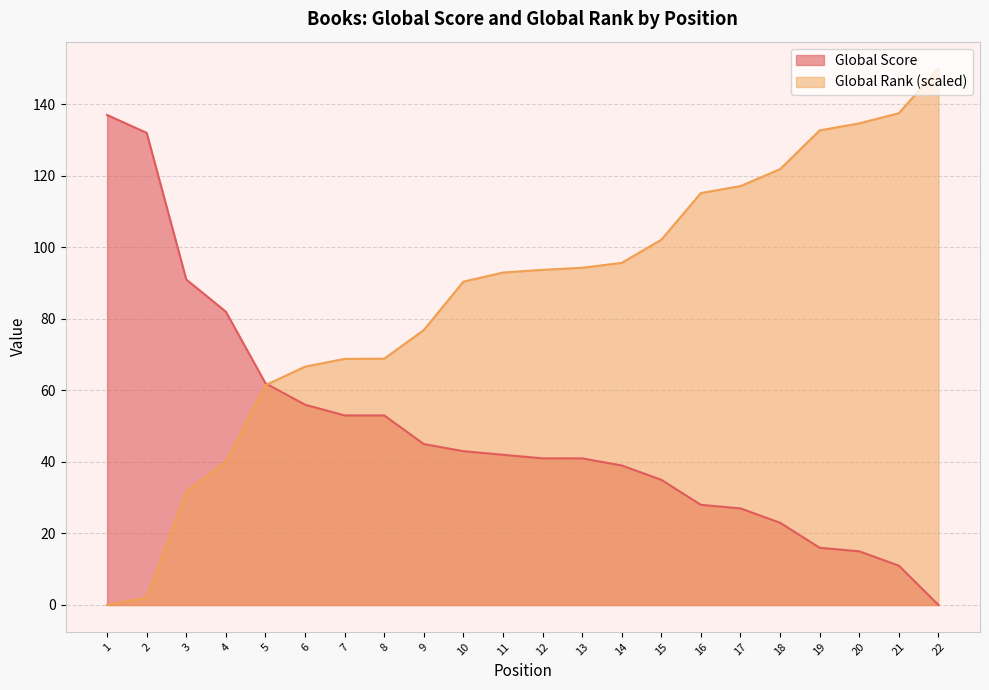

Which series ends up on top after the final intersection of Global Rank (scaled) and Global Score?

Global Rank (scaled)